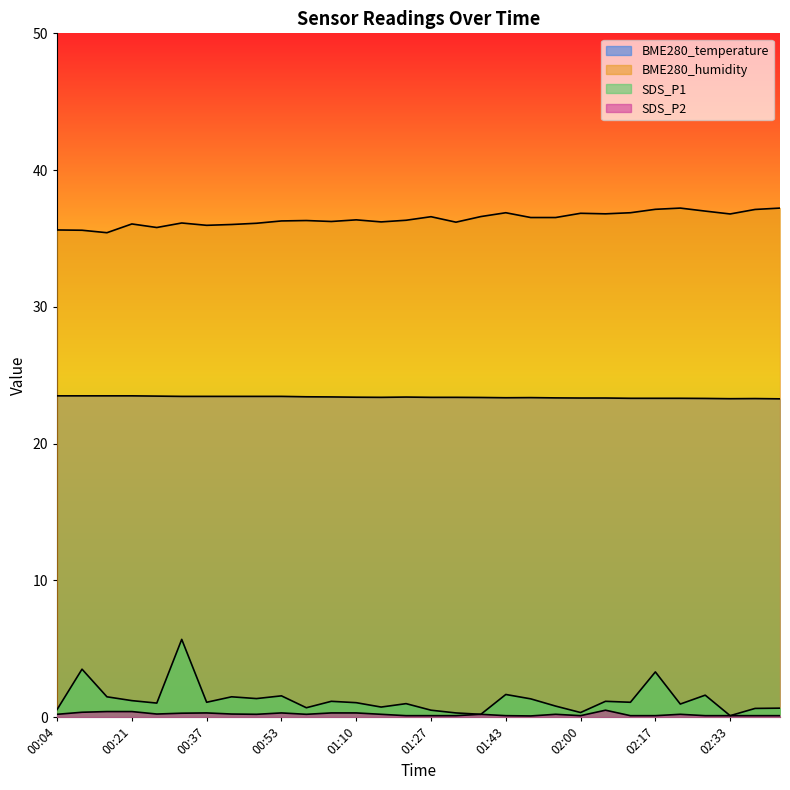

What is the sum of all BME280_humidity values?

1092.8